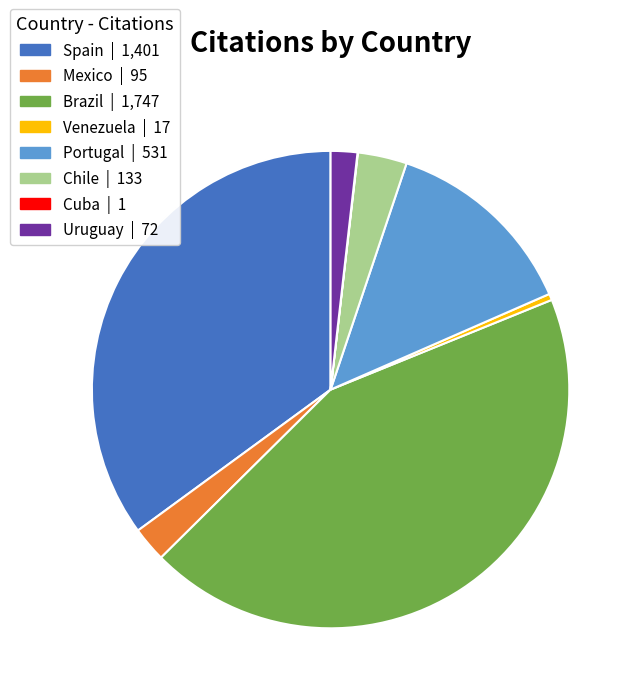

Is the sum of Venezuela | 17 and Chile | 133 greater than half?

No